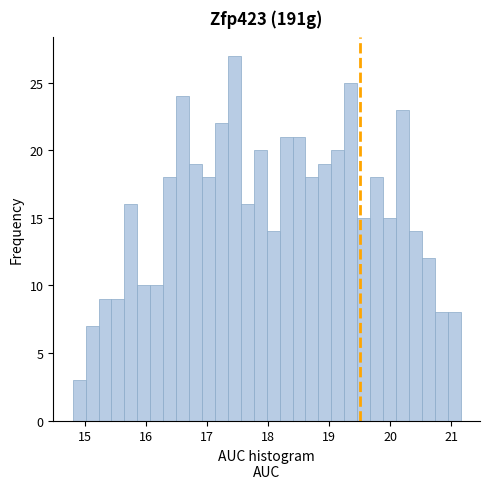

Around what value on the x-axis is the tallest bar? Give the approximate position of its centre, as read against the axis.

17.4